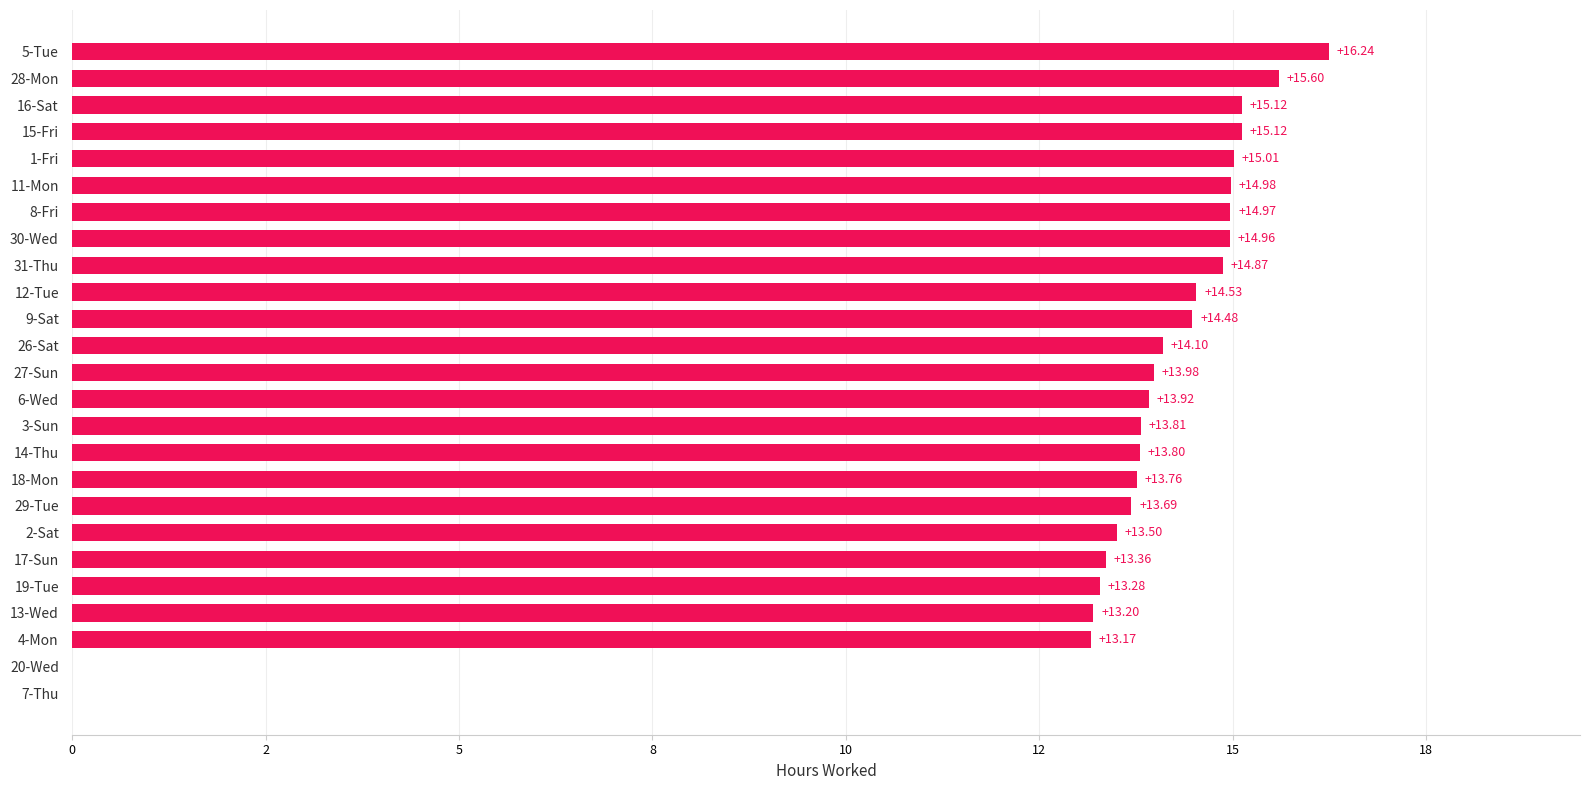

What is the sum of all values?

329.4